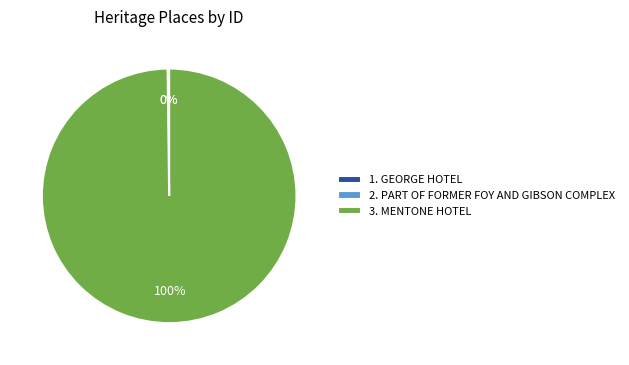

To the nearest percent, what percentage of the pie is 3. MENTONE HOTEL?

100%